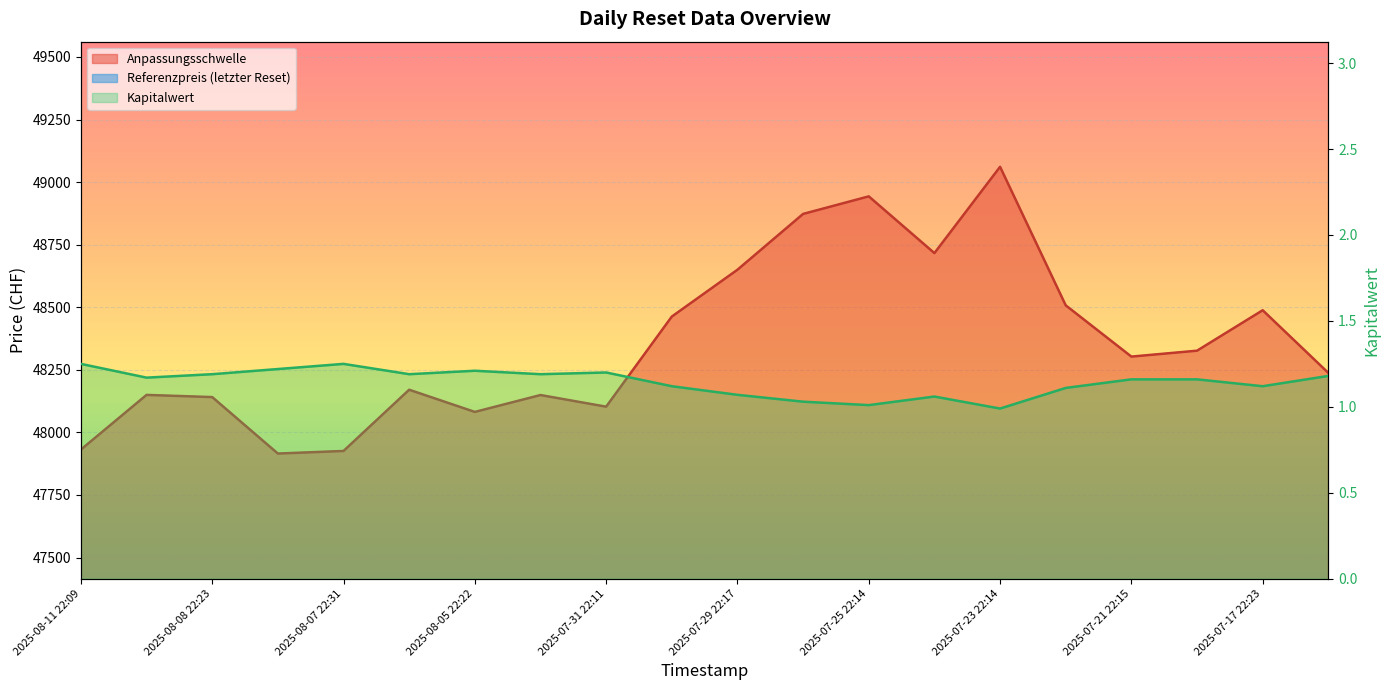

At which category is the sum across all series the highest?

2025-07-23 22:14